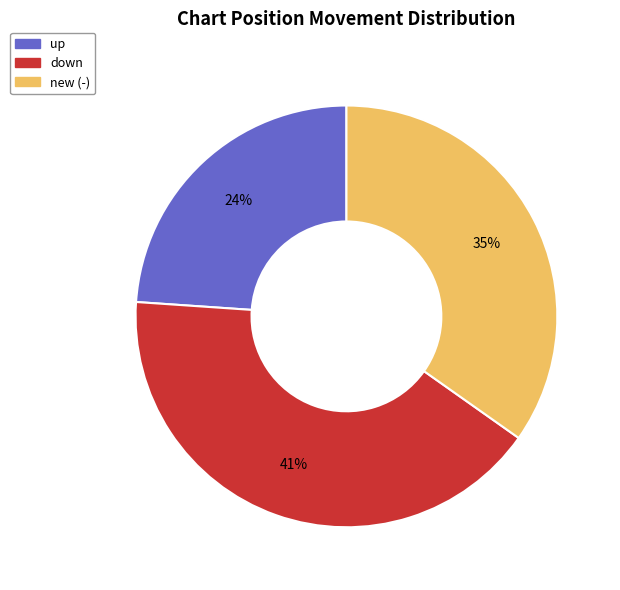

What is the ratio of the value at new (-) to the value at up?

1.5